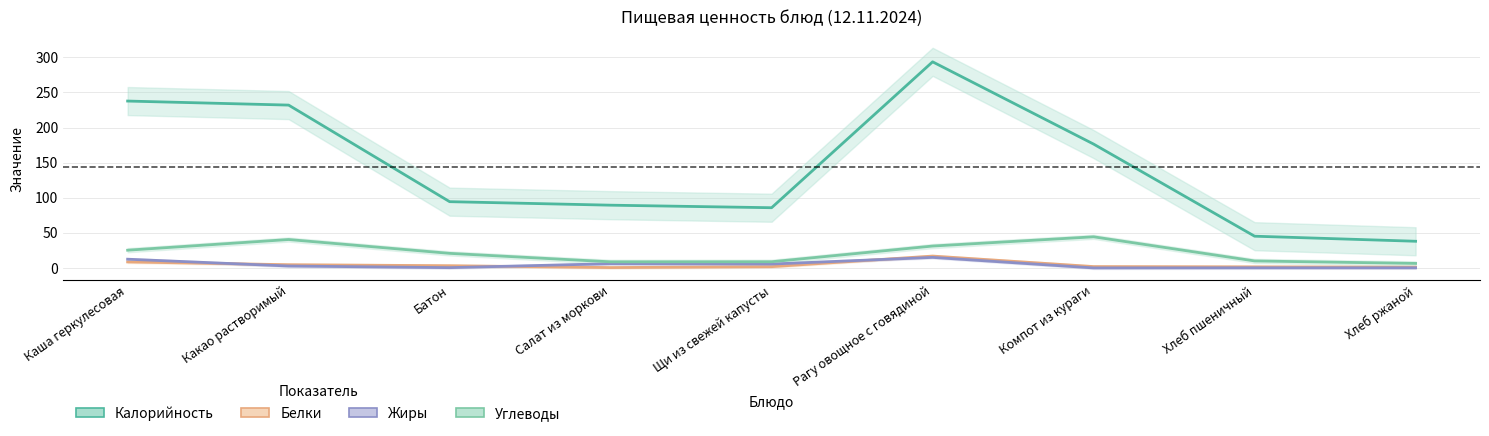

Which series has the widest spread of values?

Калорийность